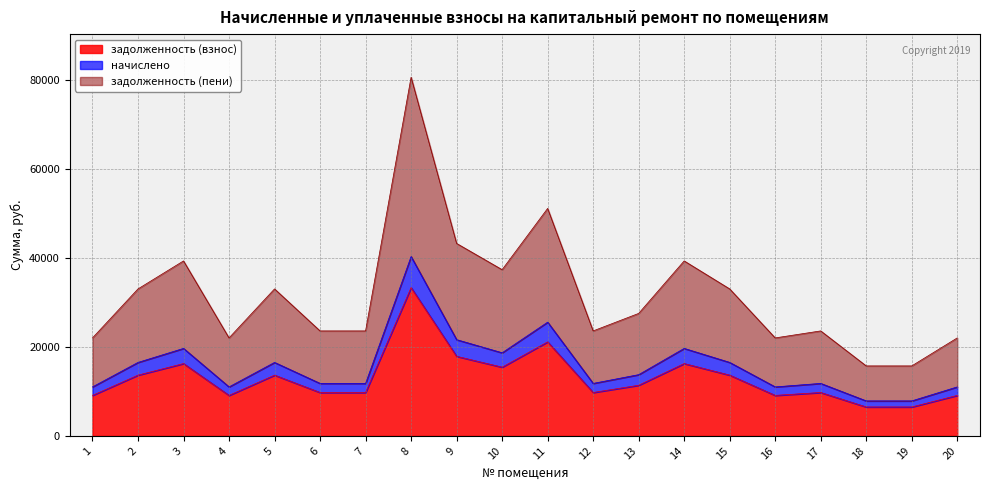

True or false: задолженность (пени) and начислено cross at least once.

False